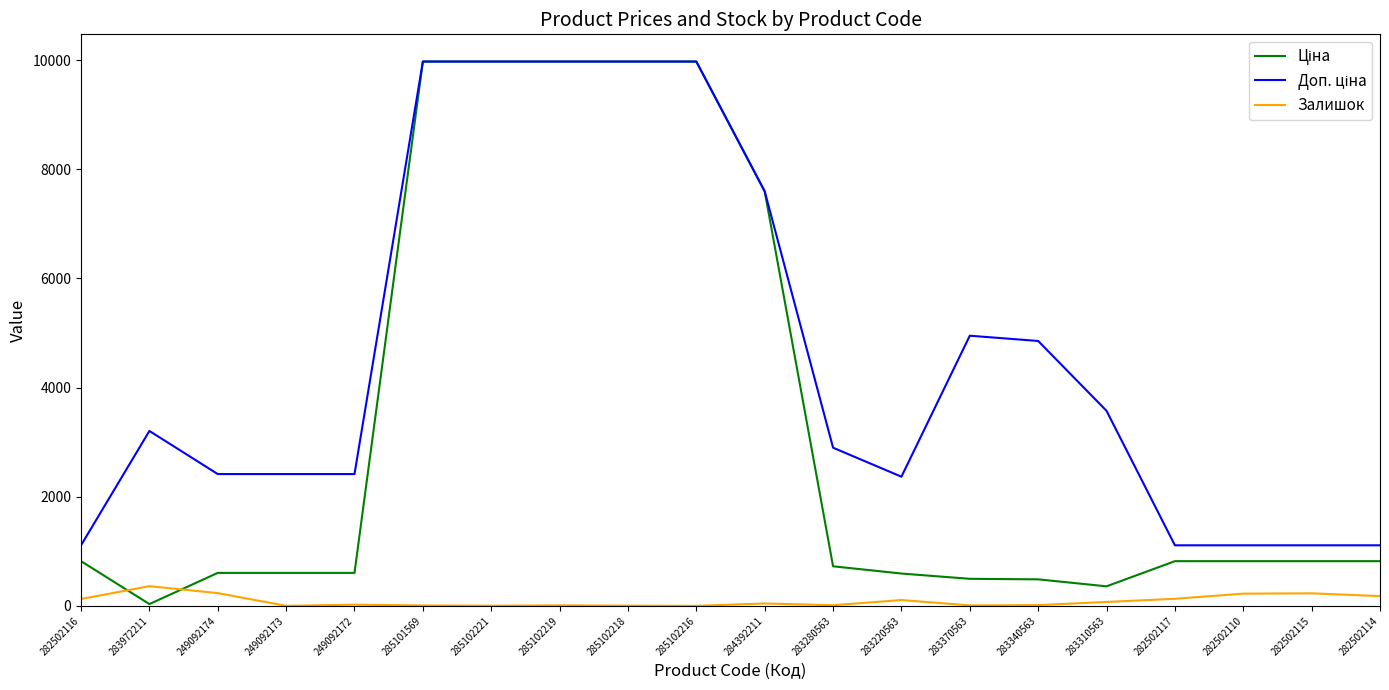

What is the difference between the highest and lowest values at 283310563?

3502.9